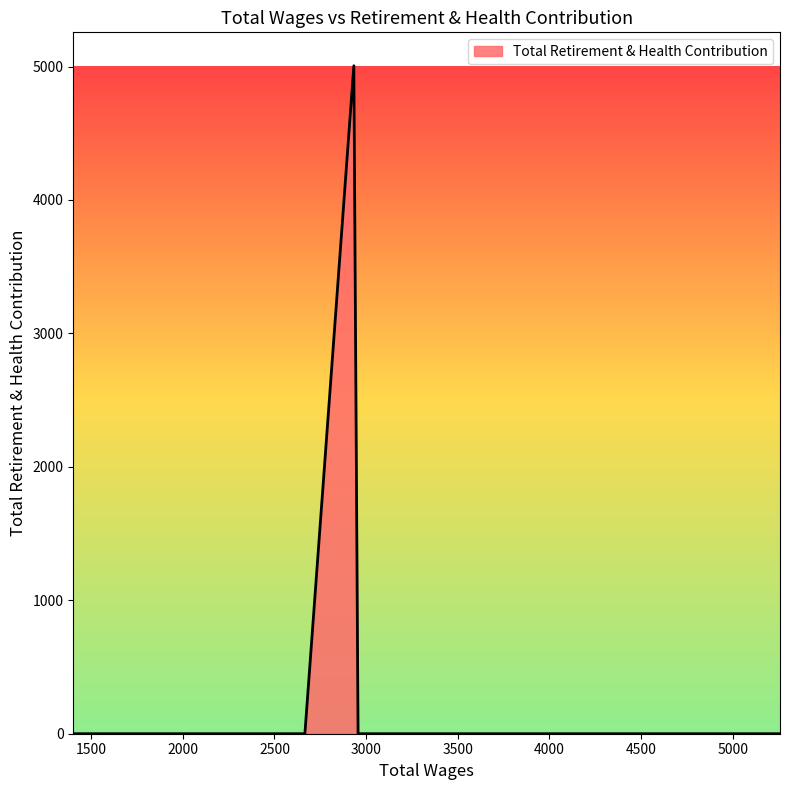

What is the maximum value shown in the chart?

5006